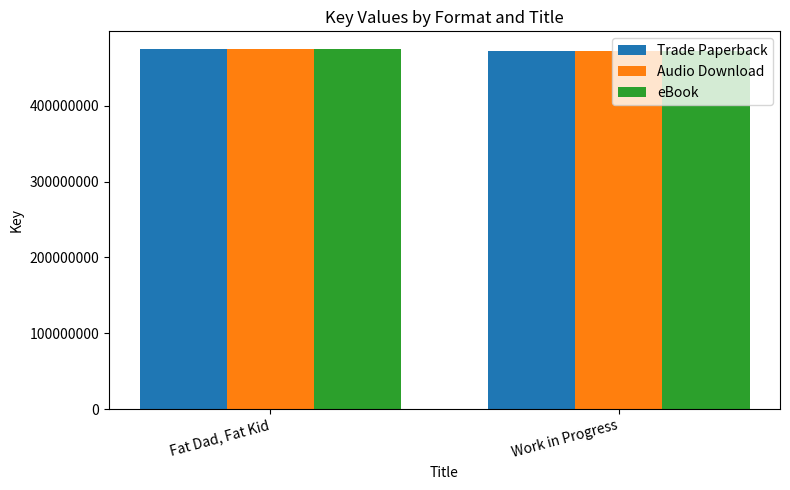

What is the sum of all Trade Paperback values?

945984421